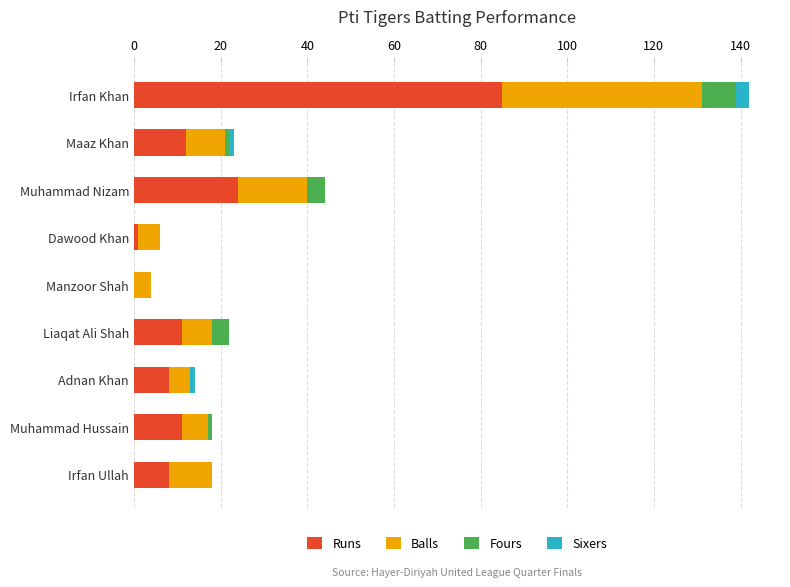

At which category is the sum across all series the highest?

Irfan Khan